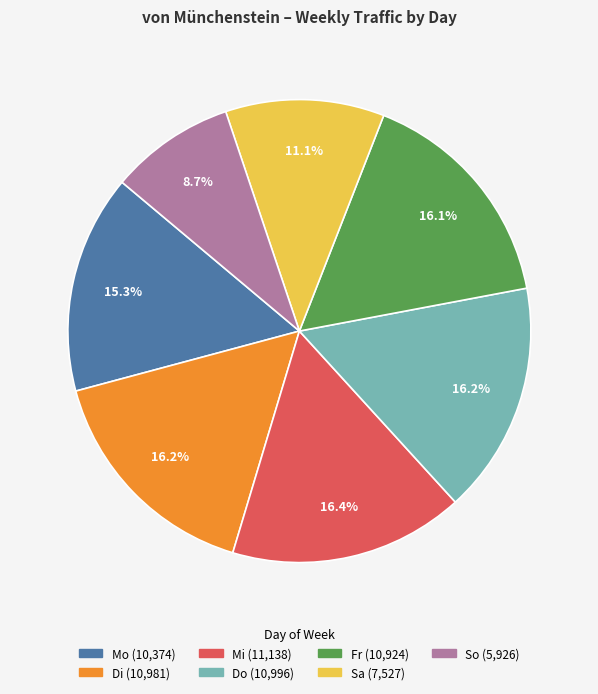

True or false: So accounts for 23% of the total.

False